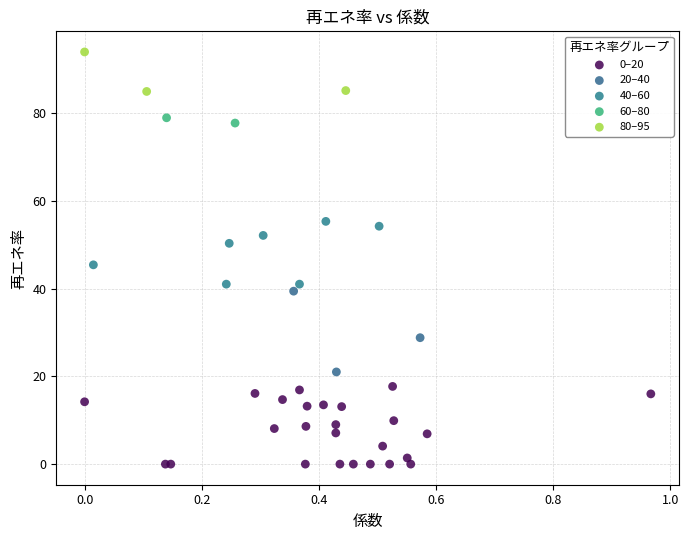

Which series contains the highest Y value?

80–95